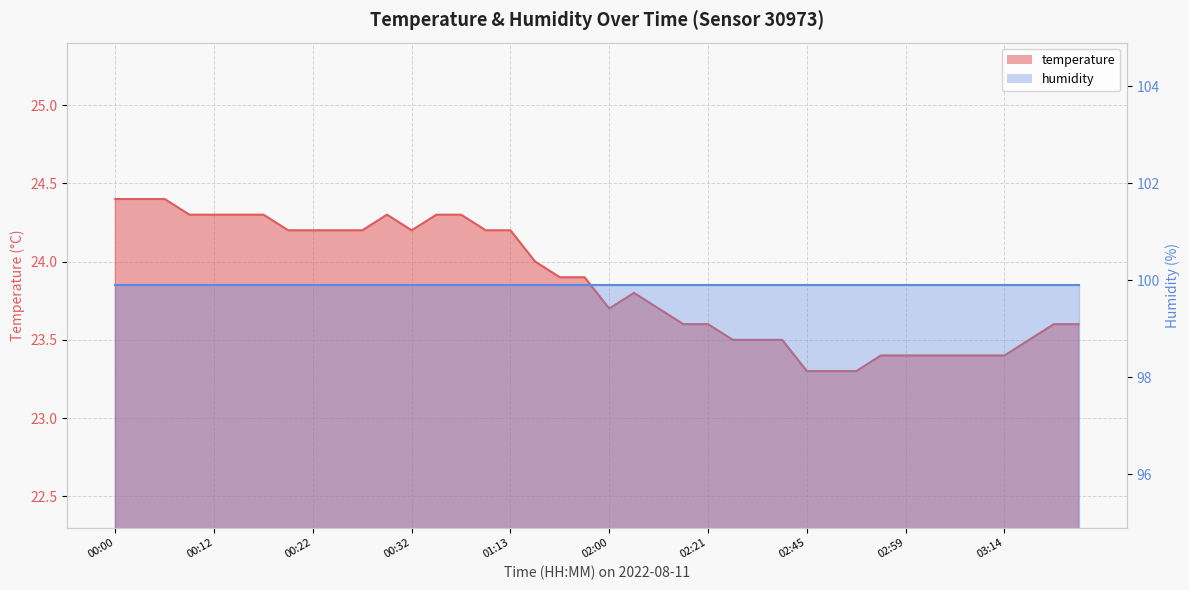

Reading right to left, transcribe all the data shown in this chart.

23.6	23.6	23.5	23.4	23.4	23.4	23.4	23.4	23.4	23.3	23.3	23.3	23.5	23.5	23.5	23.6	23.6	23.7	23.8	23.7	23.9	23.9	24.0	24.2	24.2	24.3	24.3	24.2	24.3	24.2	24.2	24.2	24.2	24.3	24.3	24.3	24.3	24.4	24.4	24.4